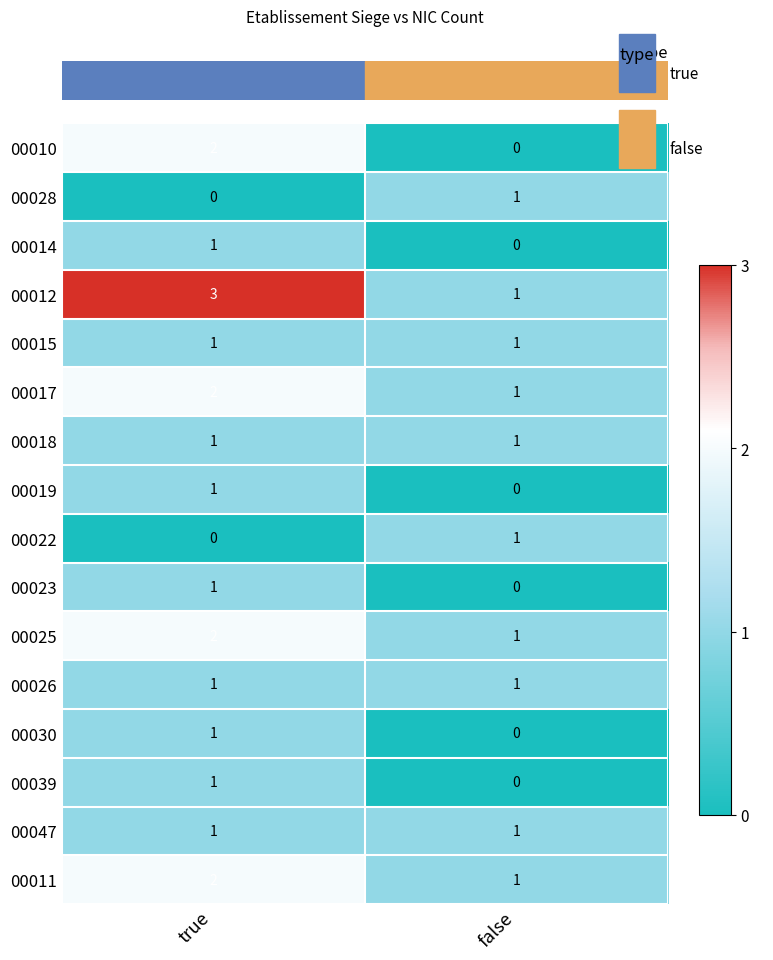

At which label does 00012 reach its peak?

true